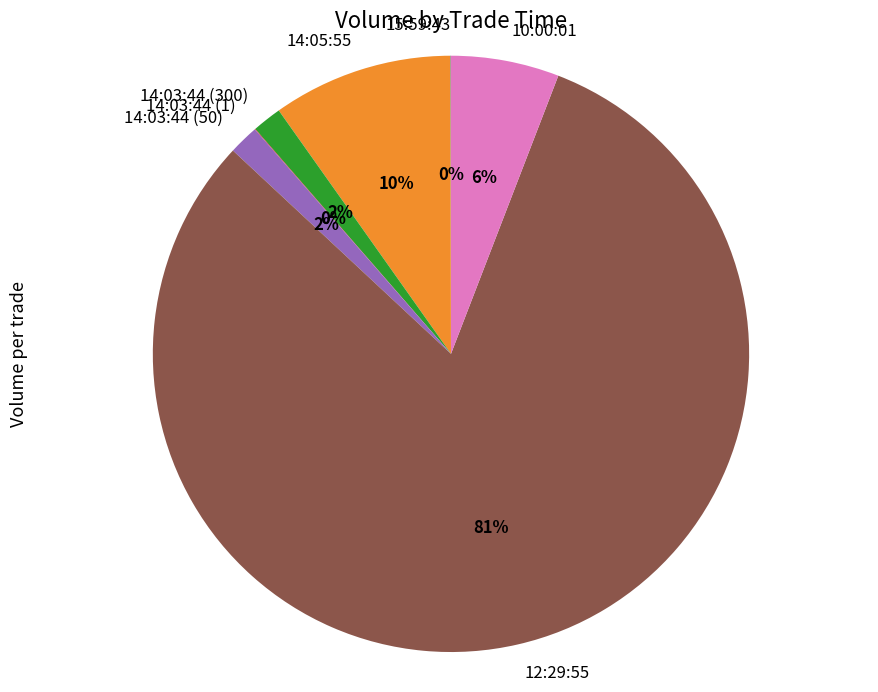

Is 12:29:55 the majority of the pie?

Yes